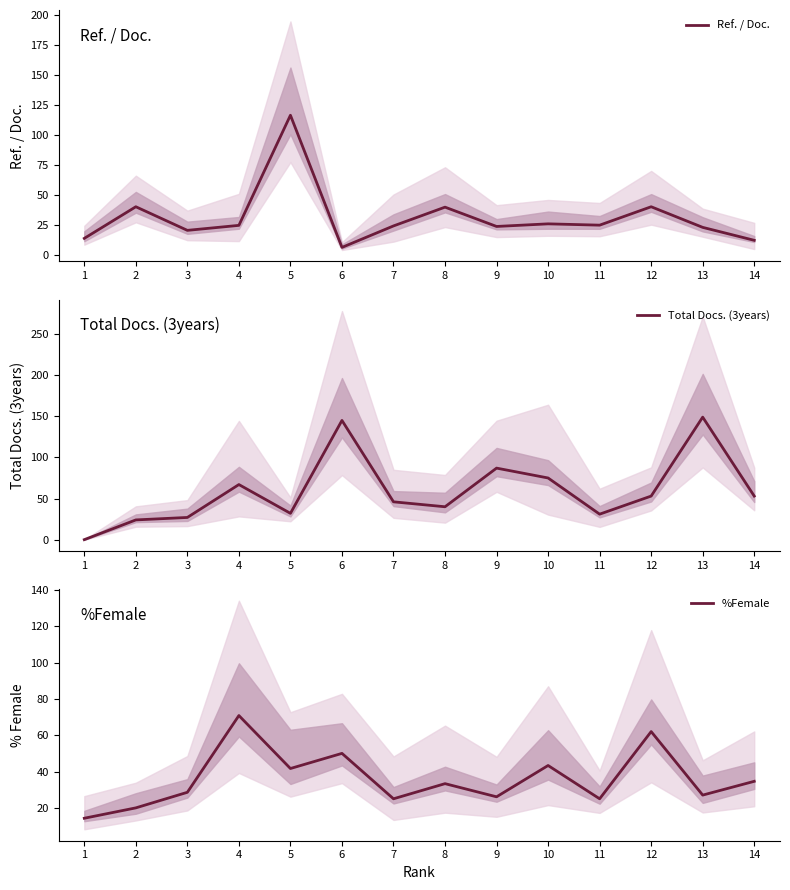

How many values in Total Docs. (3years) are above zero?

13